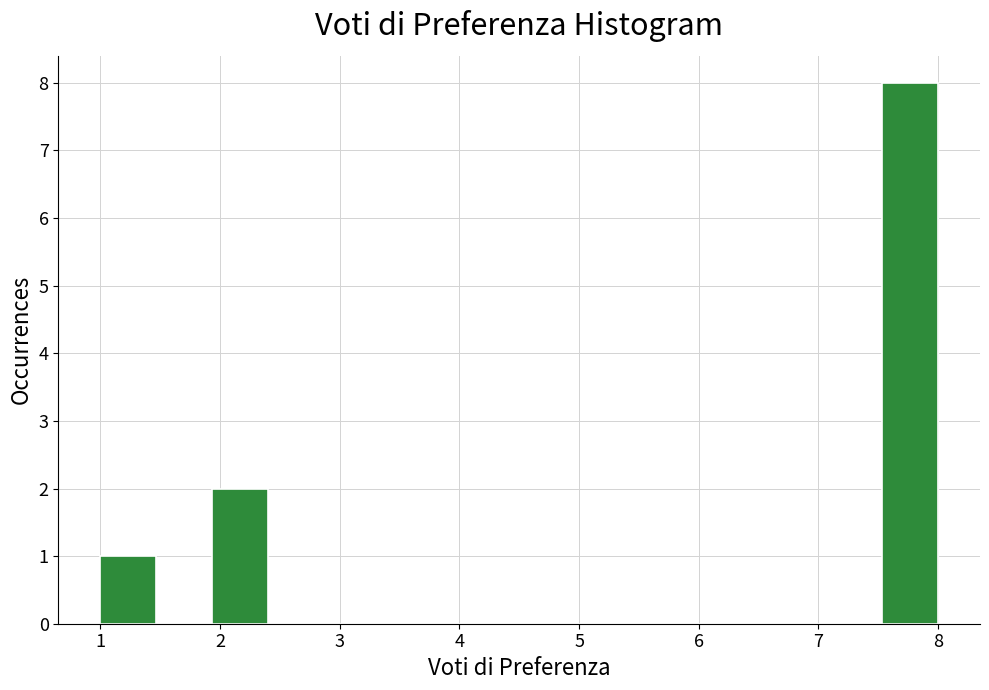

Which range on the x-axis has the tallest bar?

7.5 to 8.0